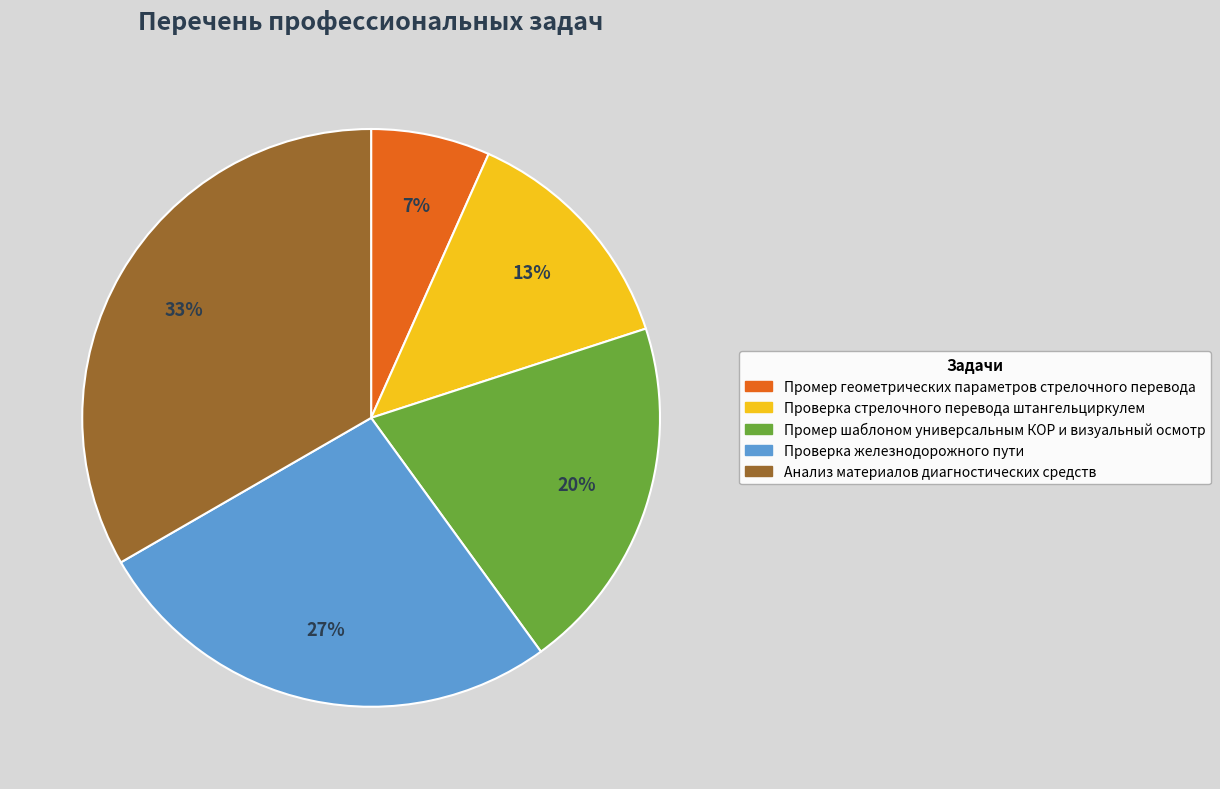

What is the largest slice in the pie chart?

Анализ материалов диагностических средств